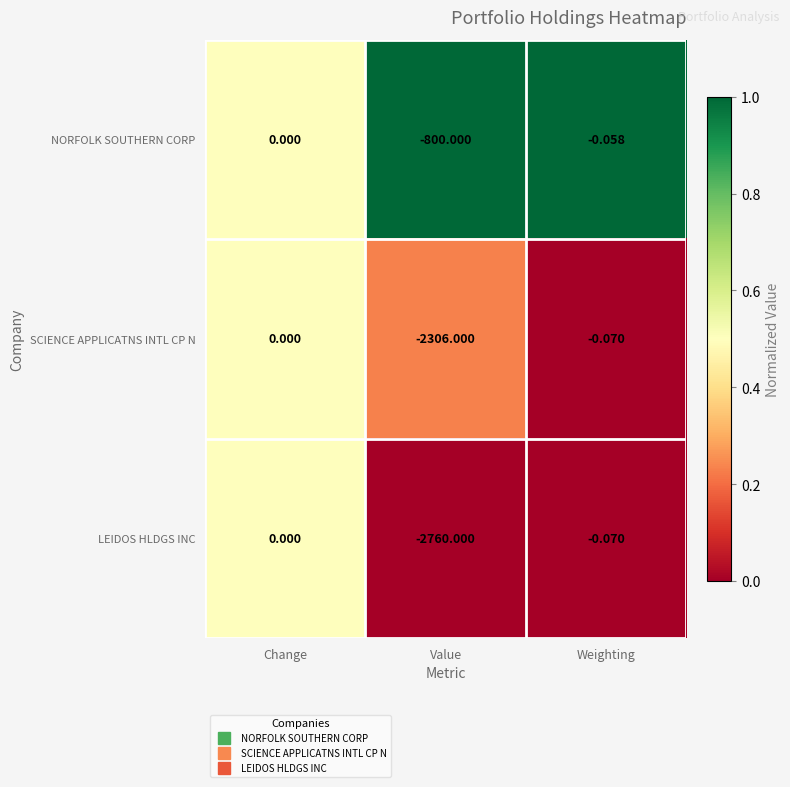

At which label does LEIDOS HLDGS INC reach its minimum?

Value